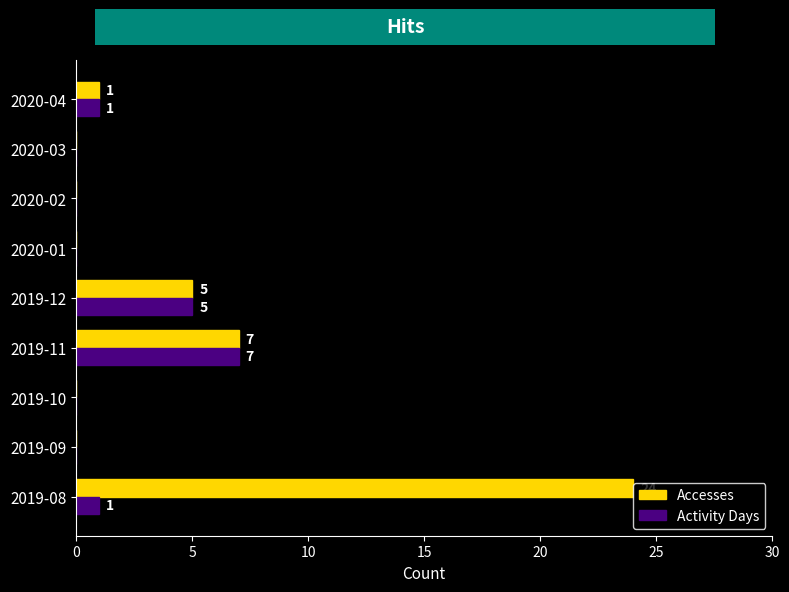

At which category is the sum across all series the highest?

2019-08